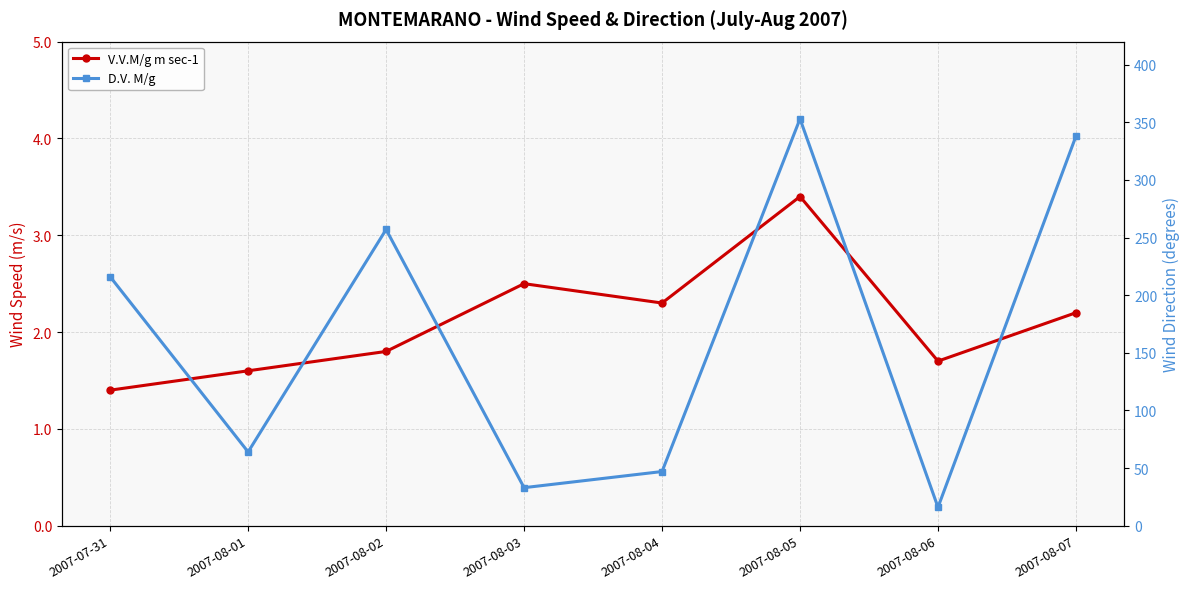

What is the greatest value displayed?

353.0